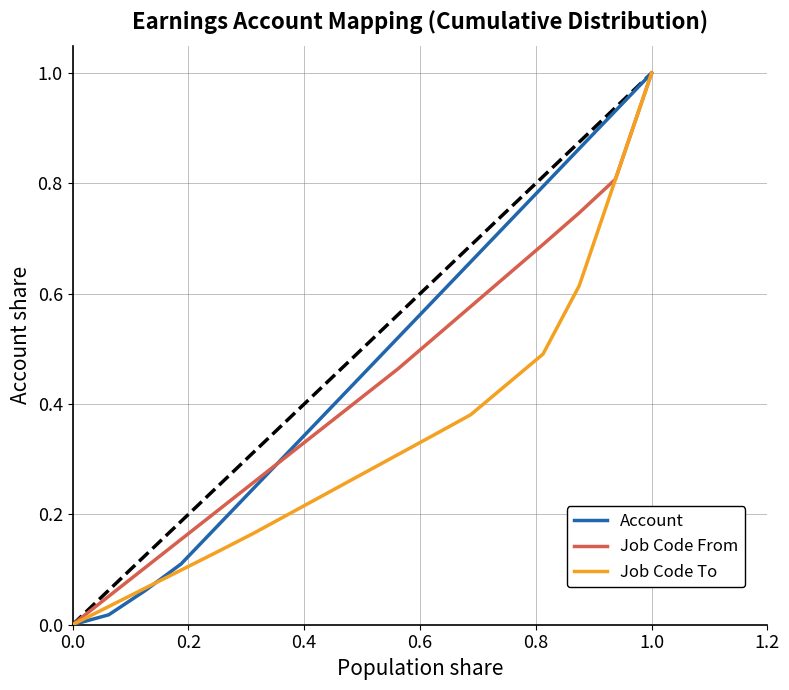

What is the maximum value shown in the chart?

1.0